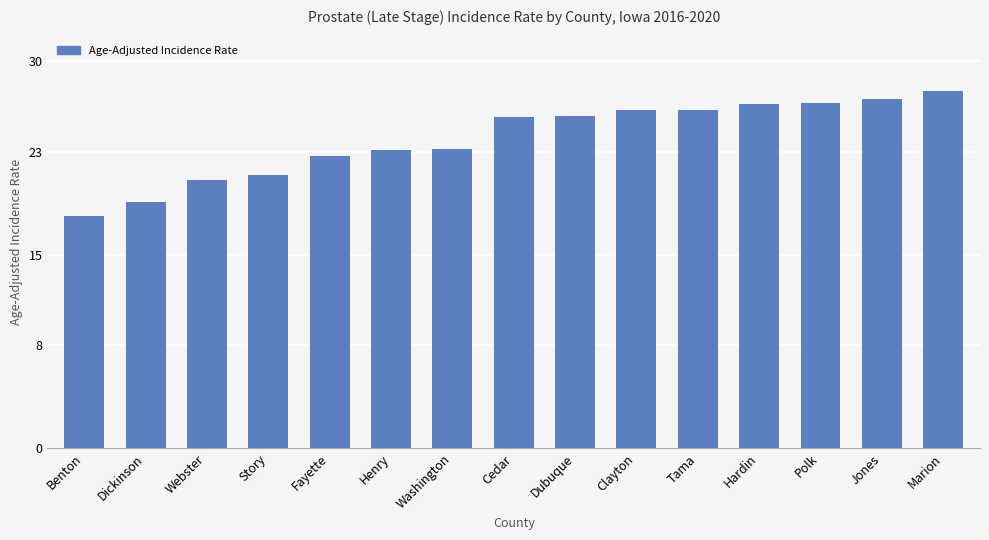

Is it true that the value at Story is 21.2?

True